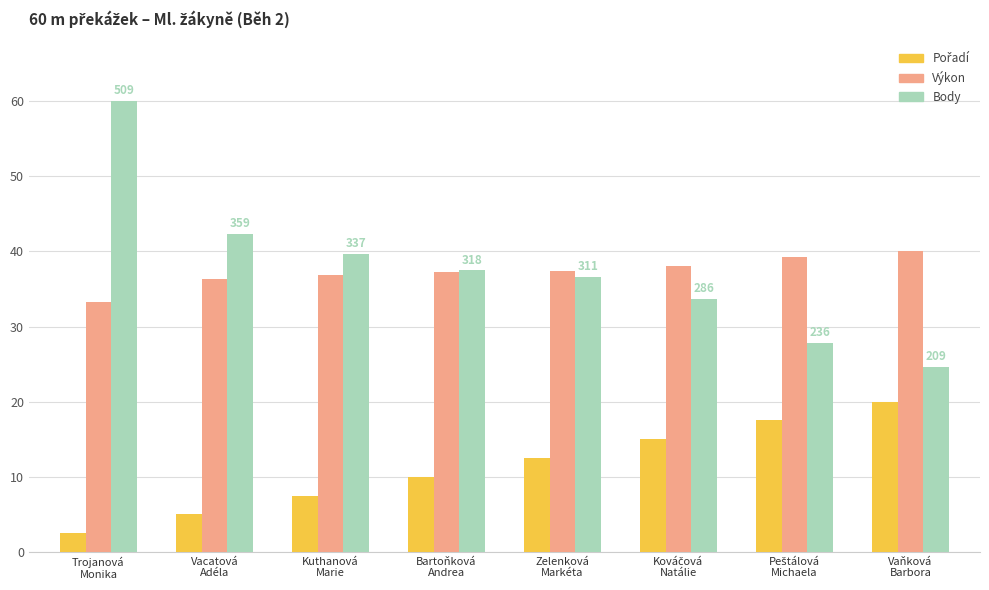

What is the average value of the Výkon series?

37.3